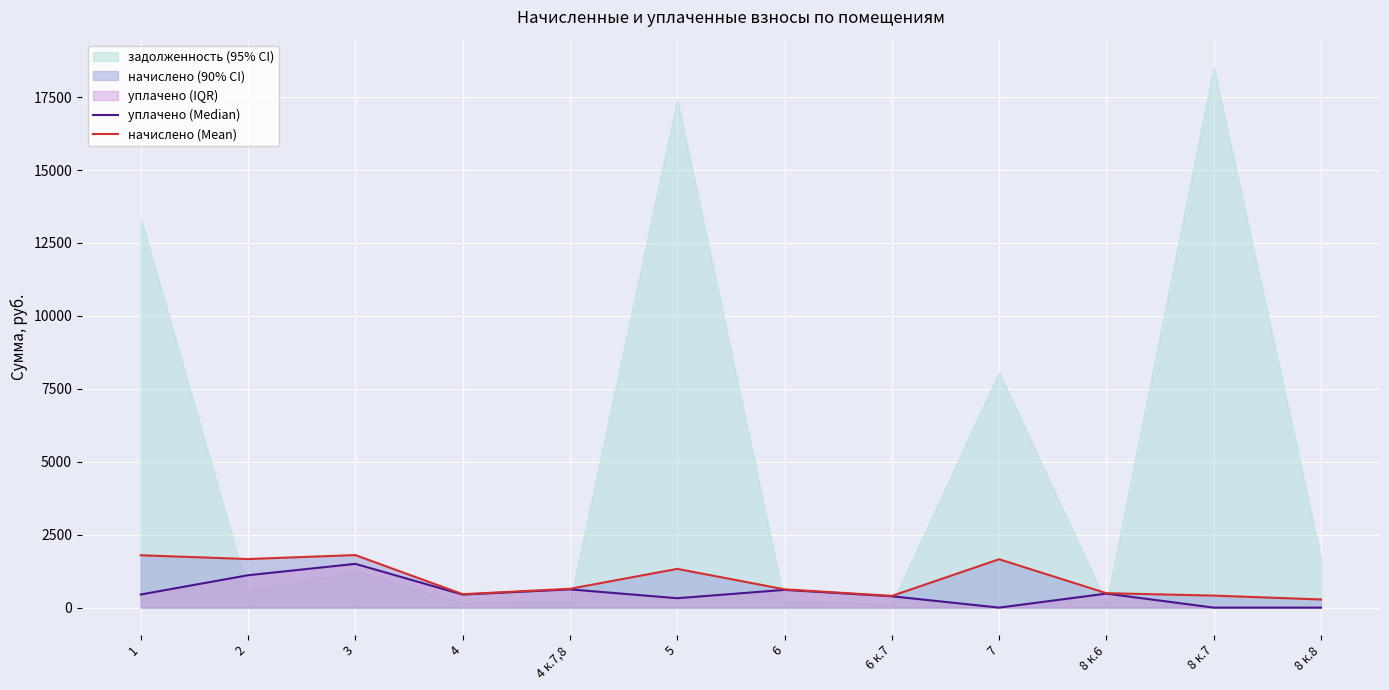

Reading left to right, transcribe all the data shown in this chart.

уплачено (Median): 450.1	1109.8	1500.0	446.0	625.3	322.2	608.2	388.4	0.0	480.1	0.0	0.0
начислено (Mean): 1794.6	1664.7	1801.2	460.2	645.2	1327.8	627.6	400.8	1658.1	495.4	411.8	279.7